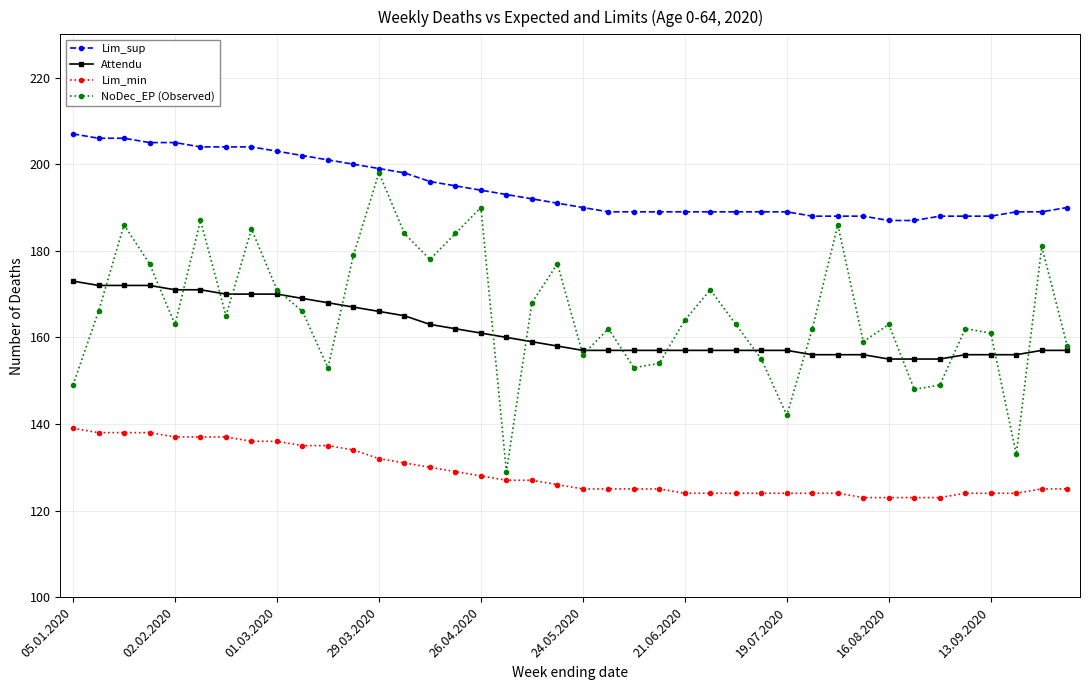

Which series has the largest range (max minus min)?

NoDec_EP (Observed)